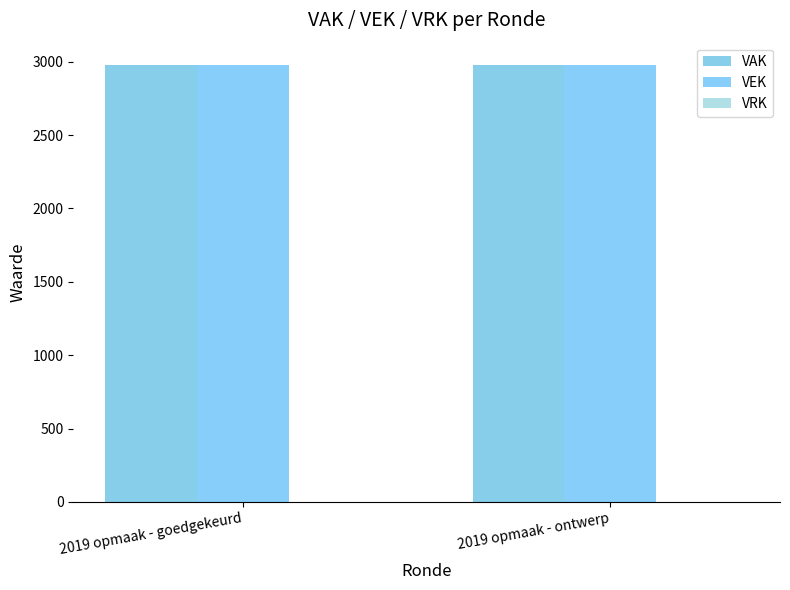

Read the VEK value at 2019 opmaak - goedgekeurd.

2981